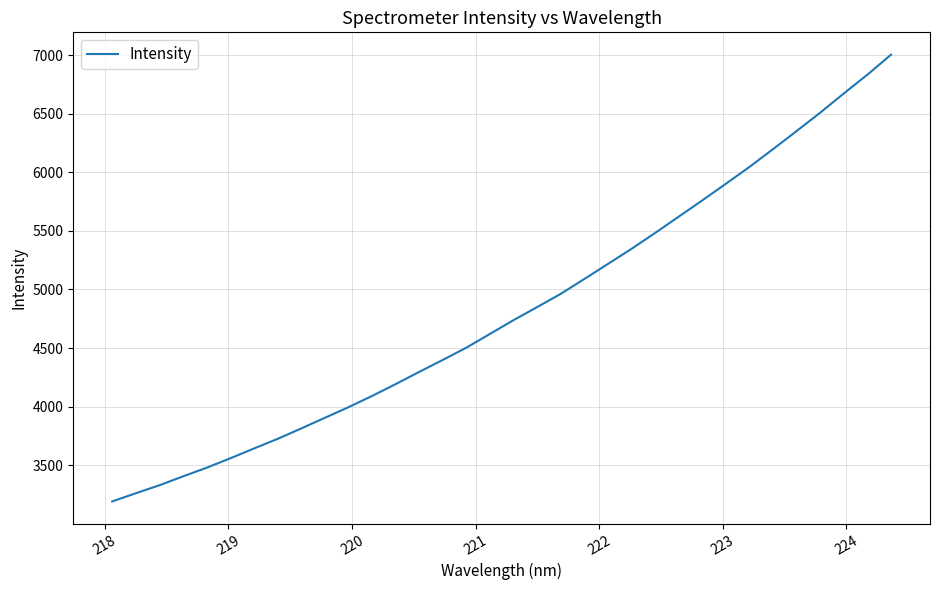

What is the minimum value shown in the chart?

3191.9